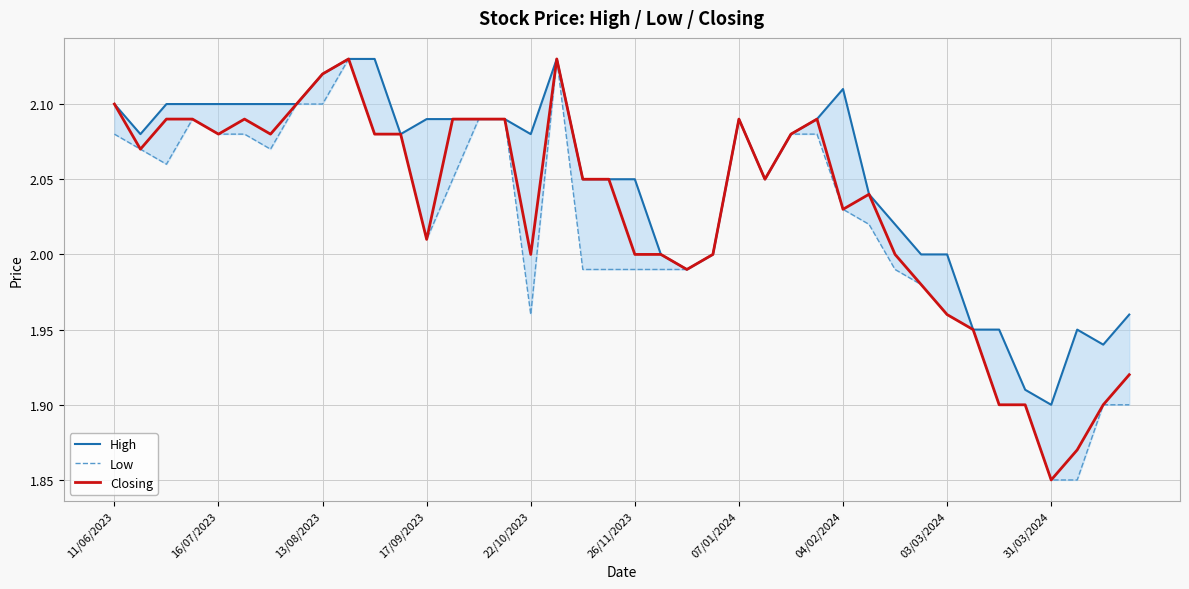

How many series are shown in this chart?

3